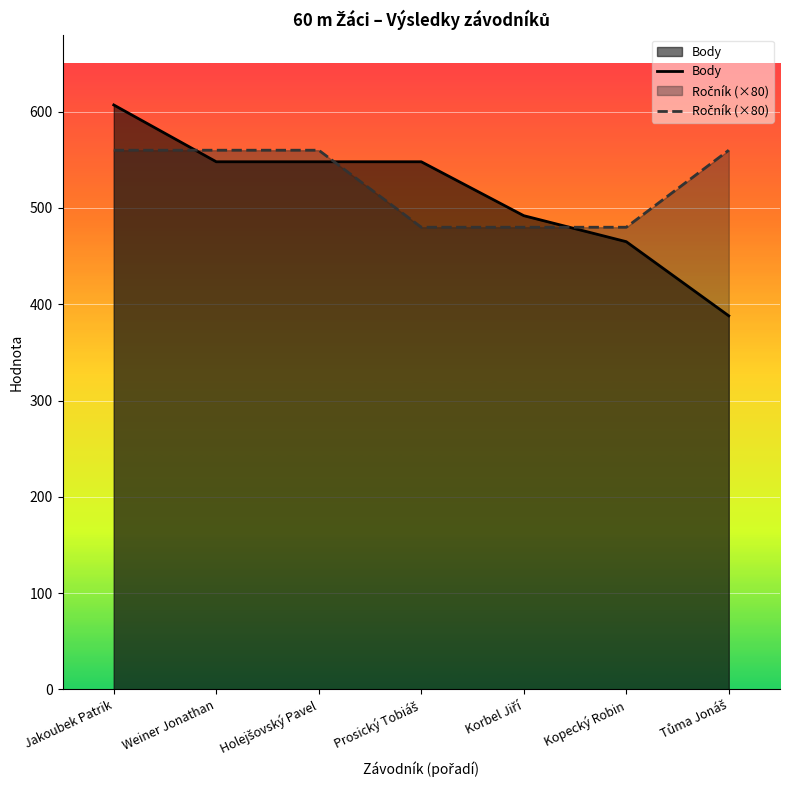

How many lines are shown in the chart?

2